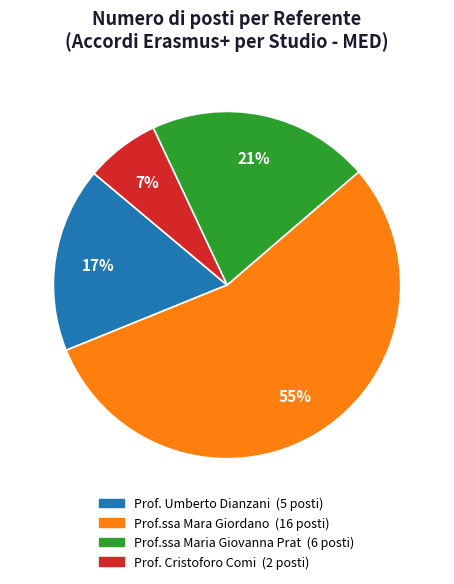

Is there a majority slice in this chart?

Yes